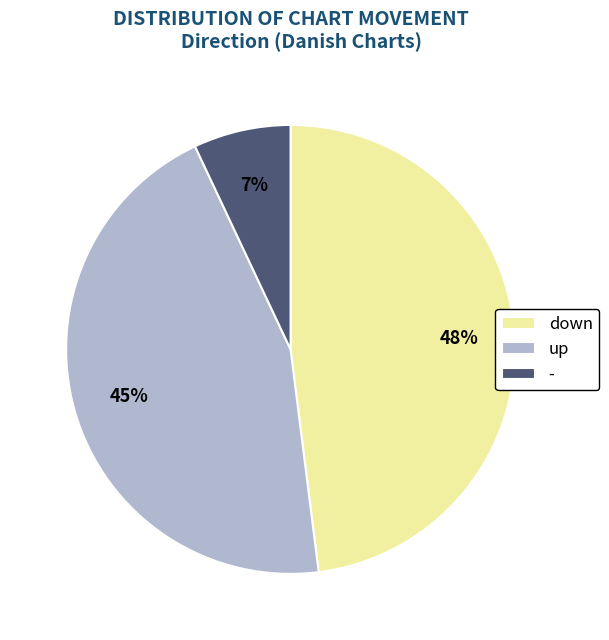

Do up and - together represent more than half of the pie?

Yes